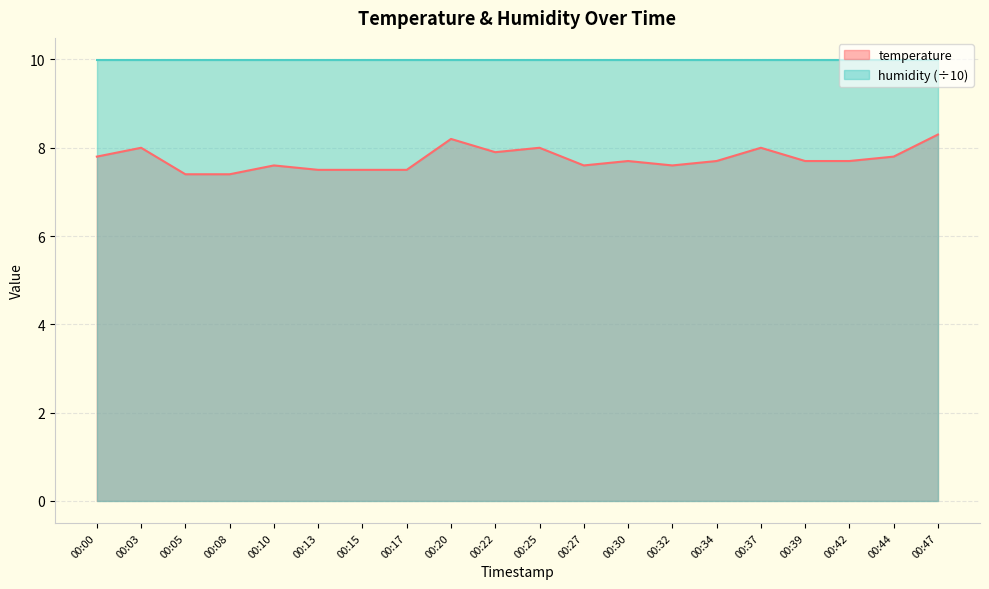

Count the number of data series in this chart.

2